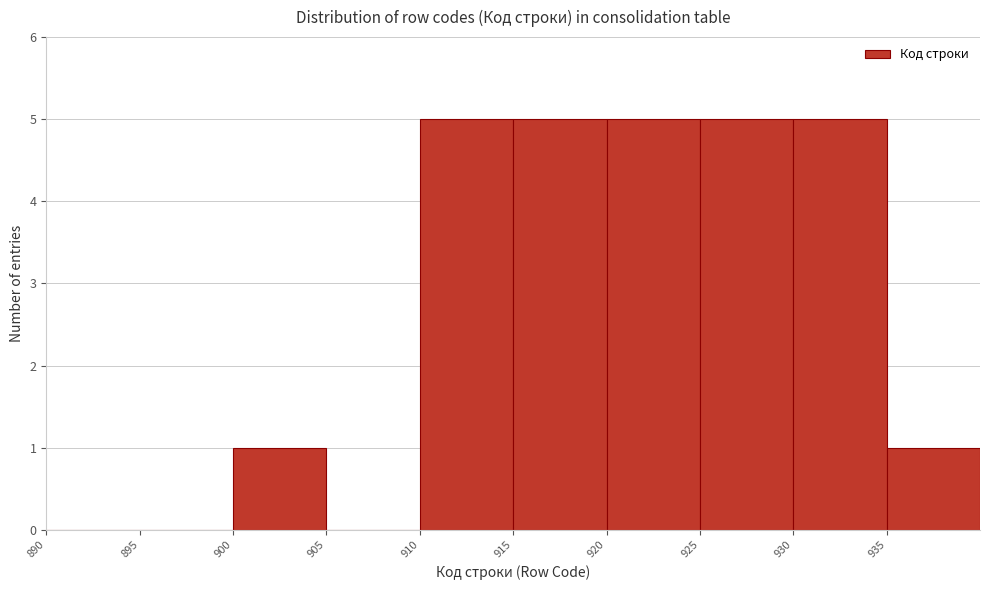

How tall is the bar that spans 915 to 920 on the x-axis? The values are not printed on the chart, so give them approximately, as read against the axis.

5